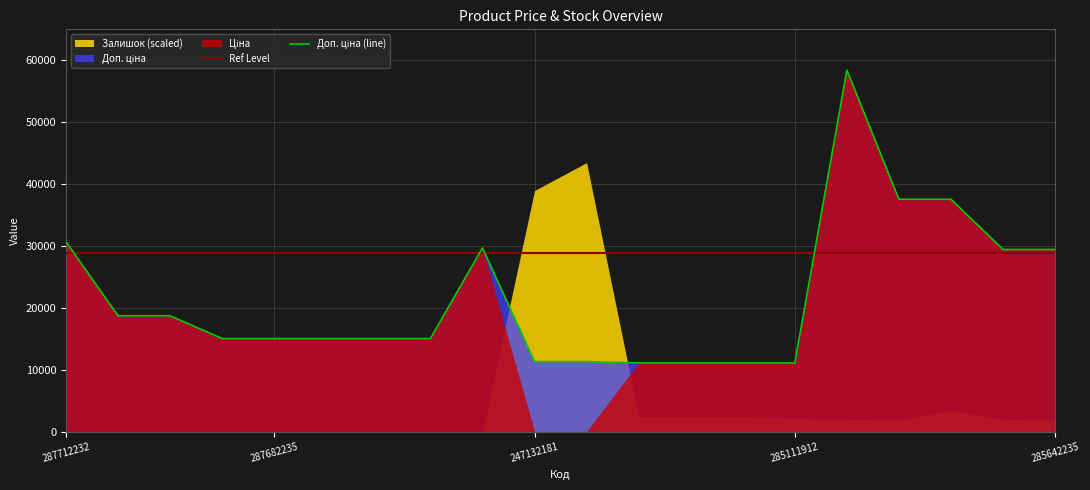

The Залишок series shows 392.6 at 247132181. True or false?

False